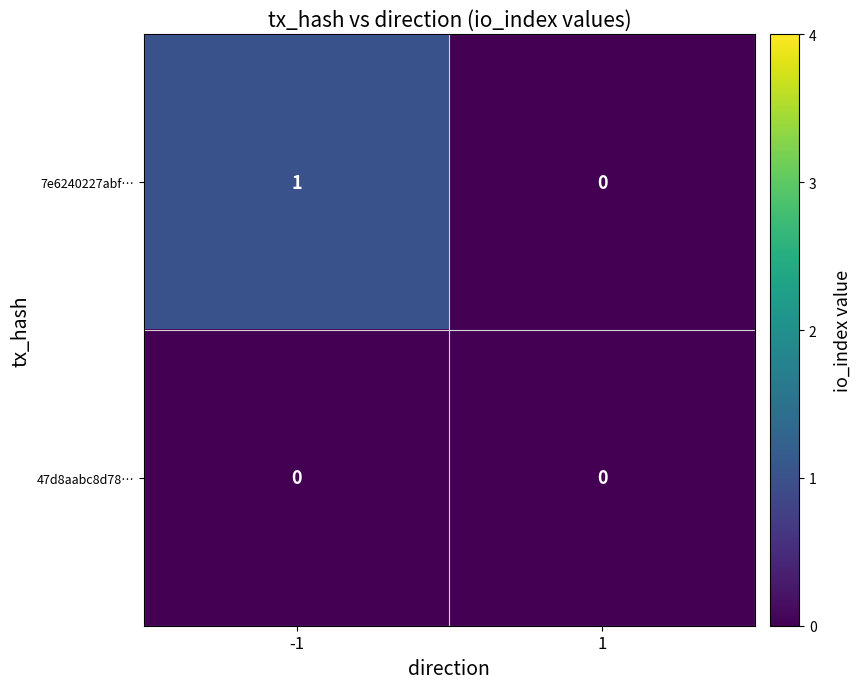

What is the difference between the highest and lowest values at -1?

1